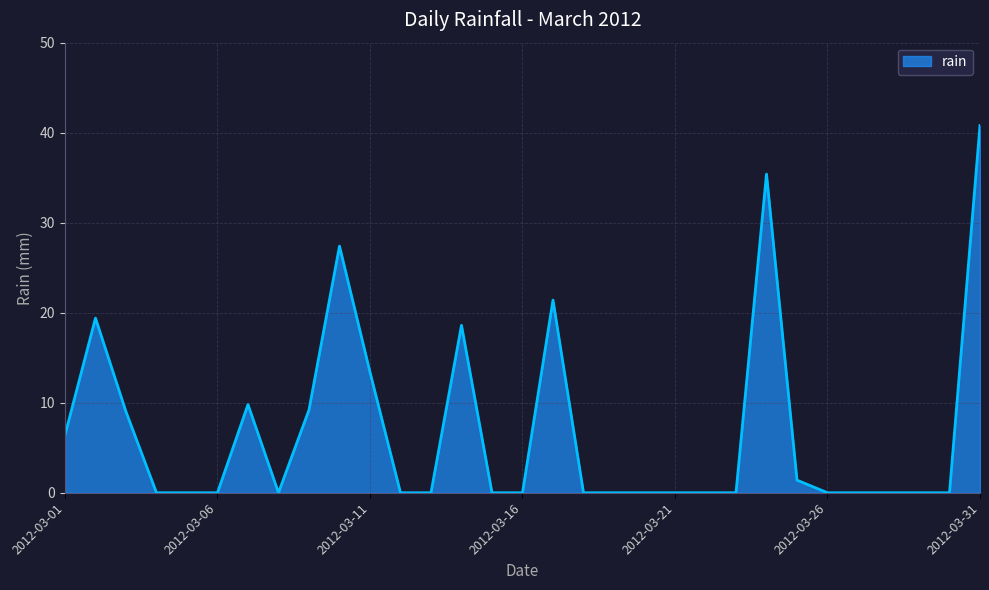

What is the difference between the maximum and minimum values?

40.8